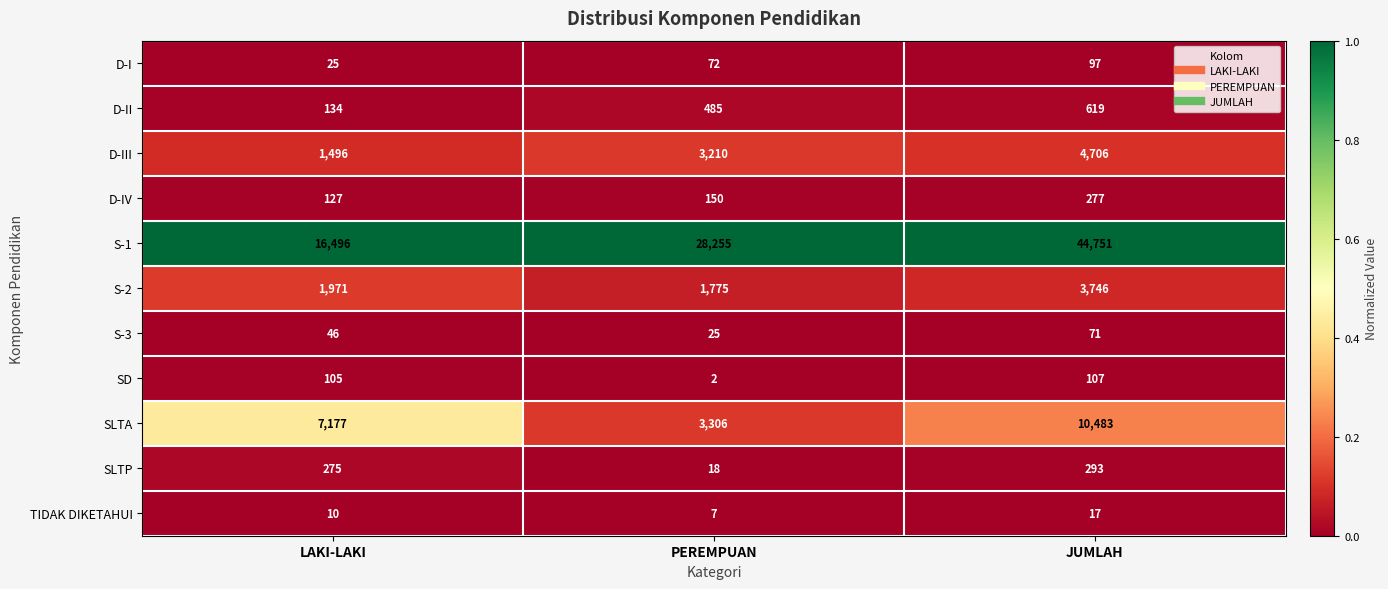

What is the greatest value displayed?

44751